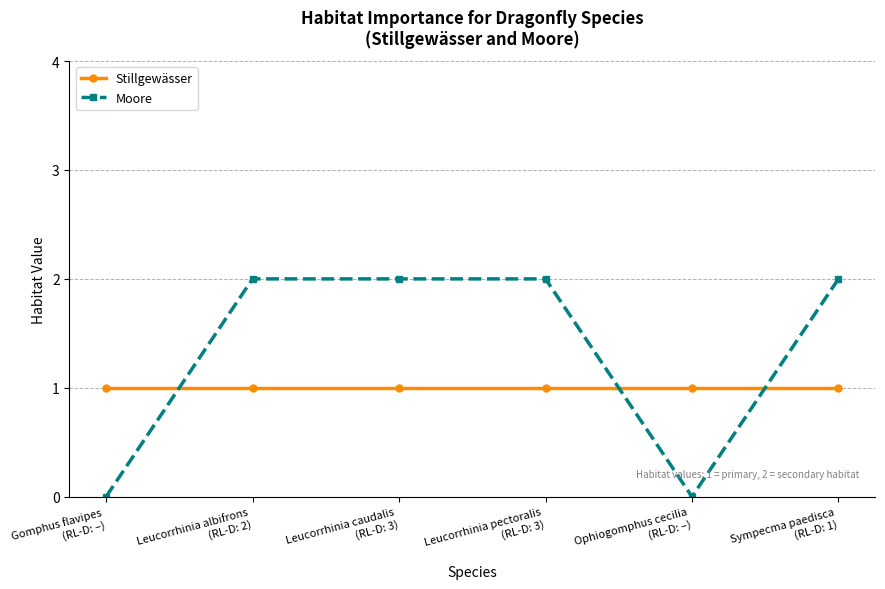

Which series has the widest spread of values?

Moore